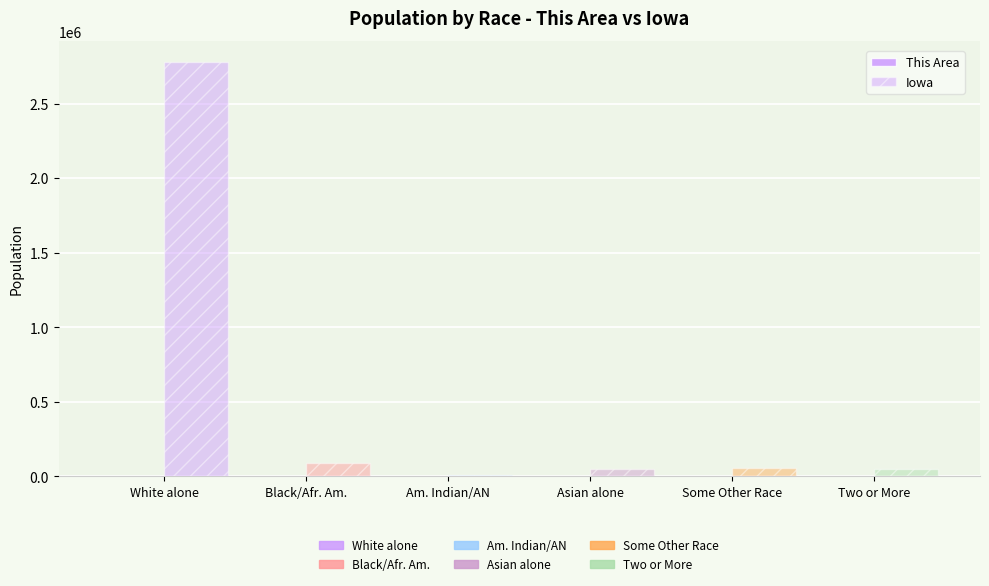

Count the number of categories in the chart.

6